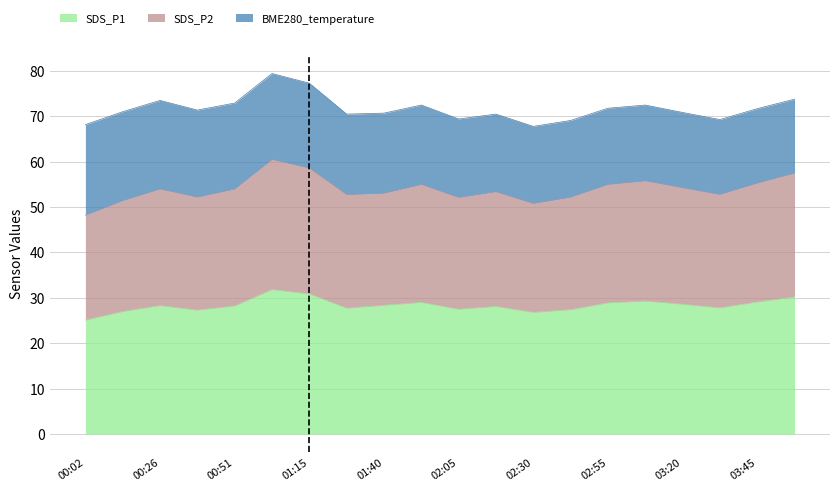

What is the maximum value for SDS_P1?

31.8